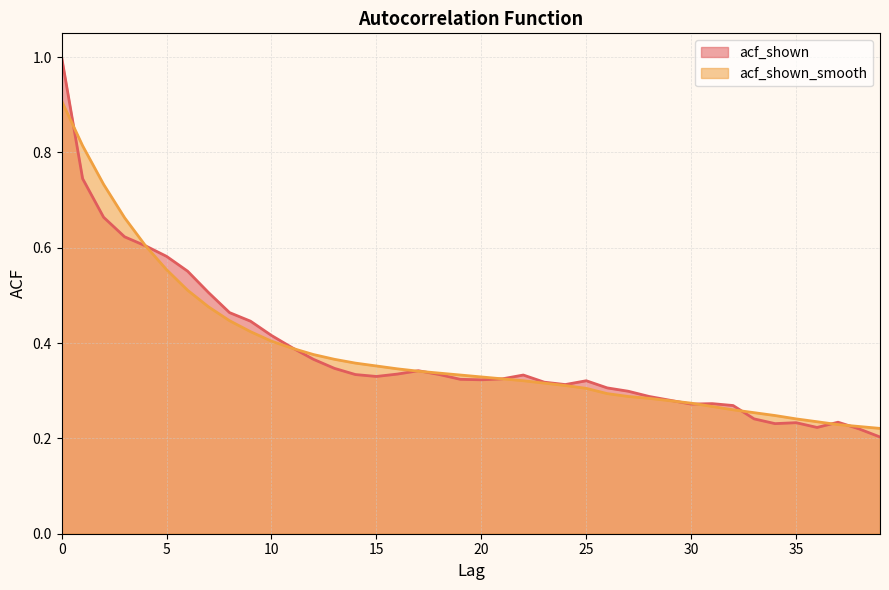

The acf_shown_smooth series shows 0.5 at 7. True or false?

True